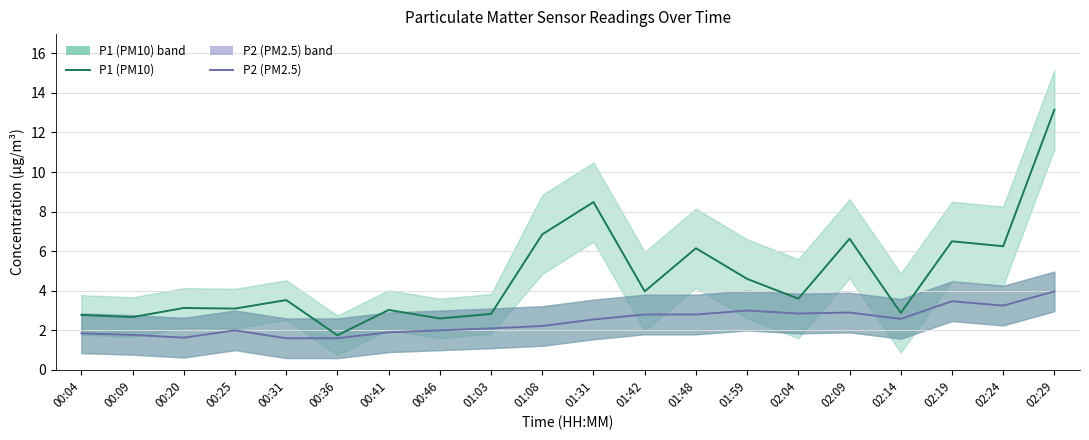

List the series in order of their peak value, lowest first.

P2 (PM2.5), P1 (PM10)